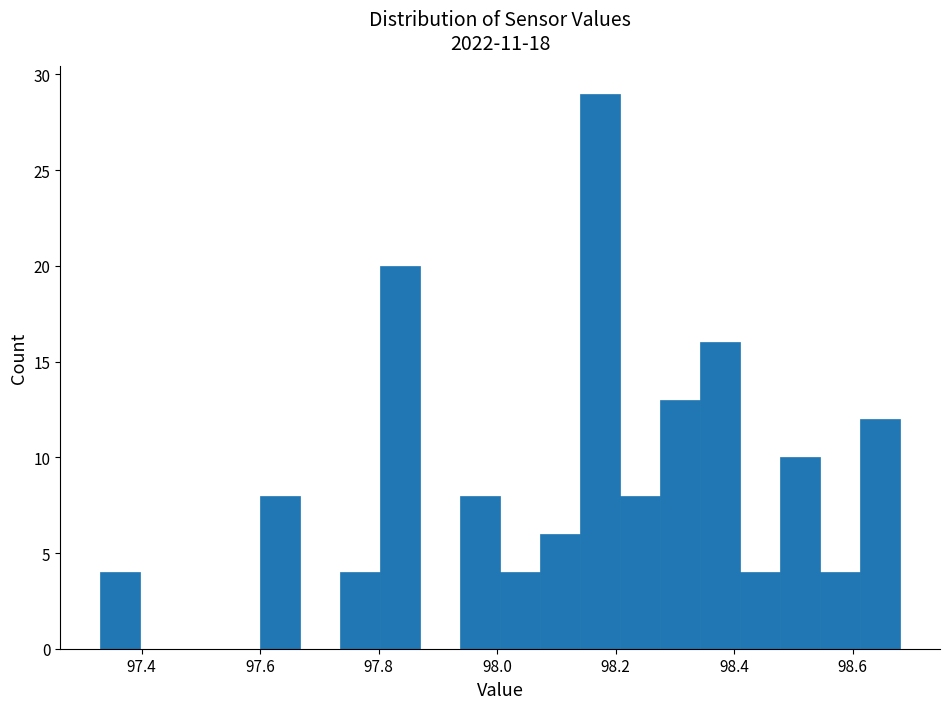

Around what value on the x-axis is the tallest bar? Give the approximate position of its centre, as read against the axis.

98.18